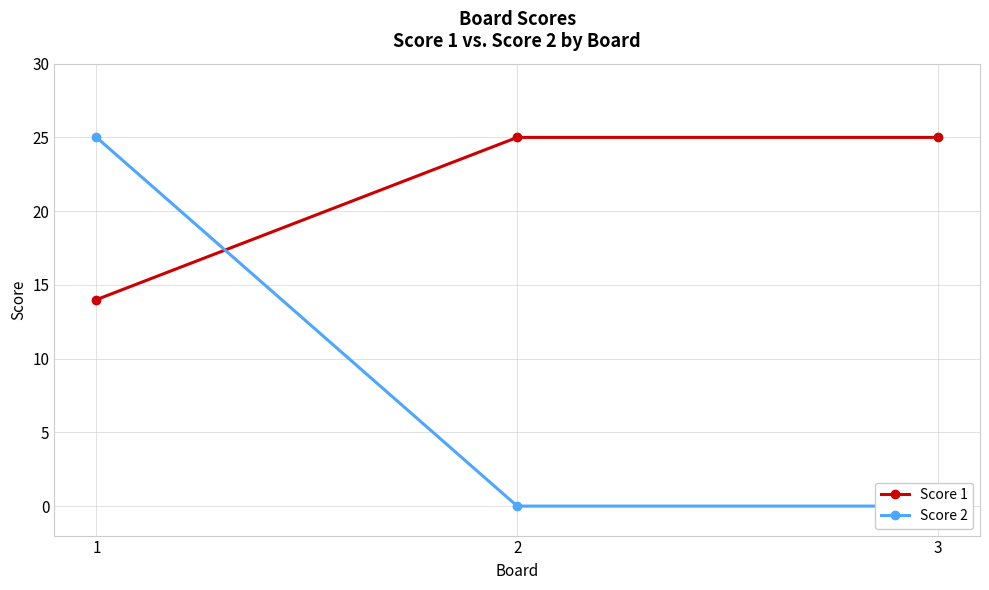

Which category has the lowest value across all series?

2